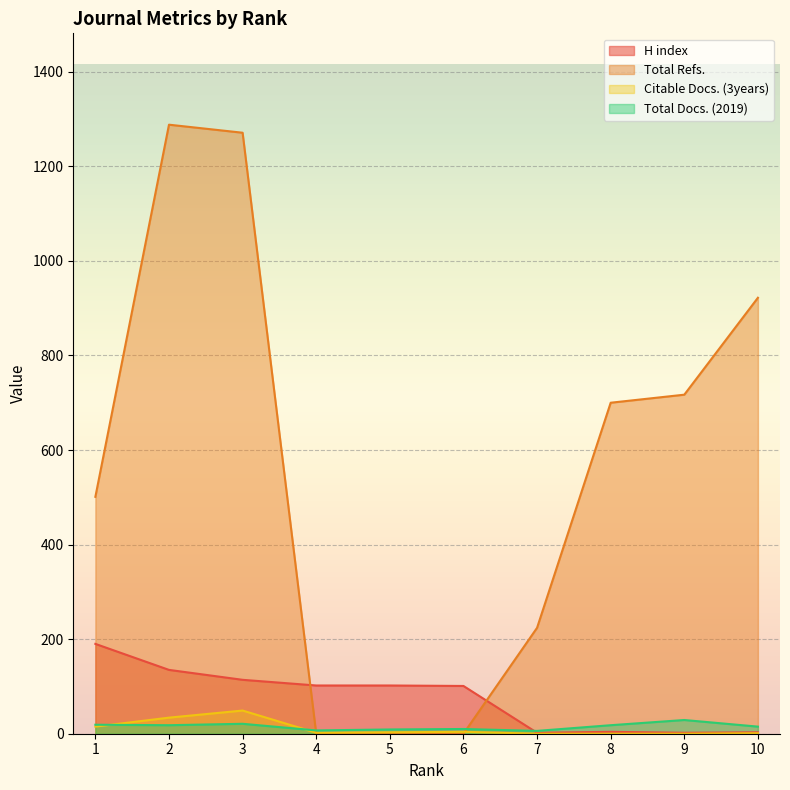

Read the Total Docs. (2019) value at 8.

18